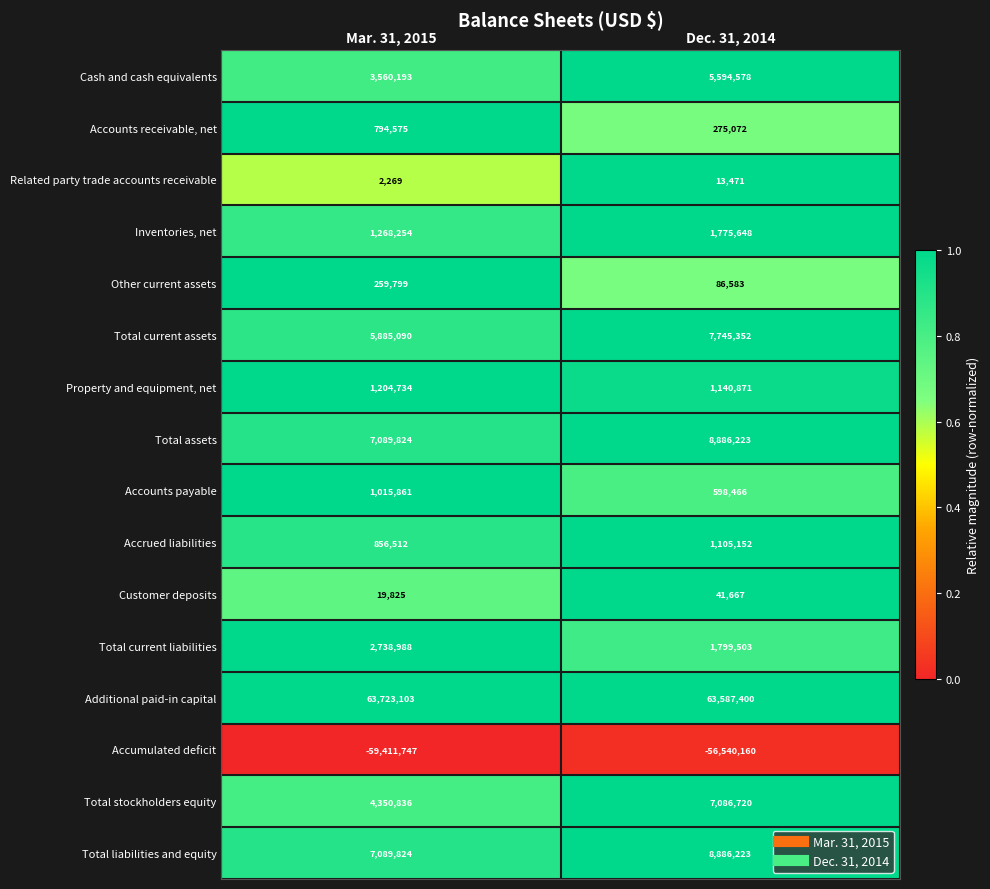

What is the average value of the Additional paid-in capital series?

63655252